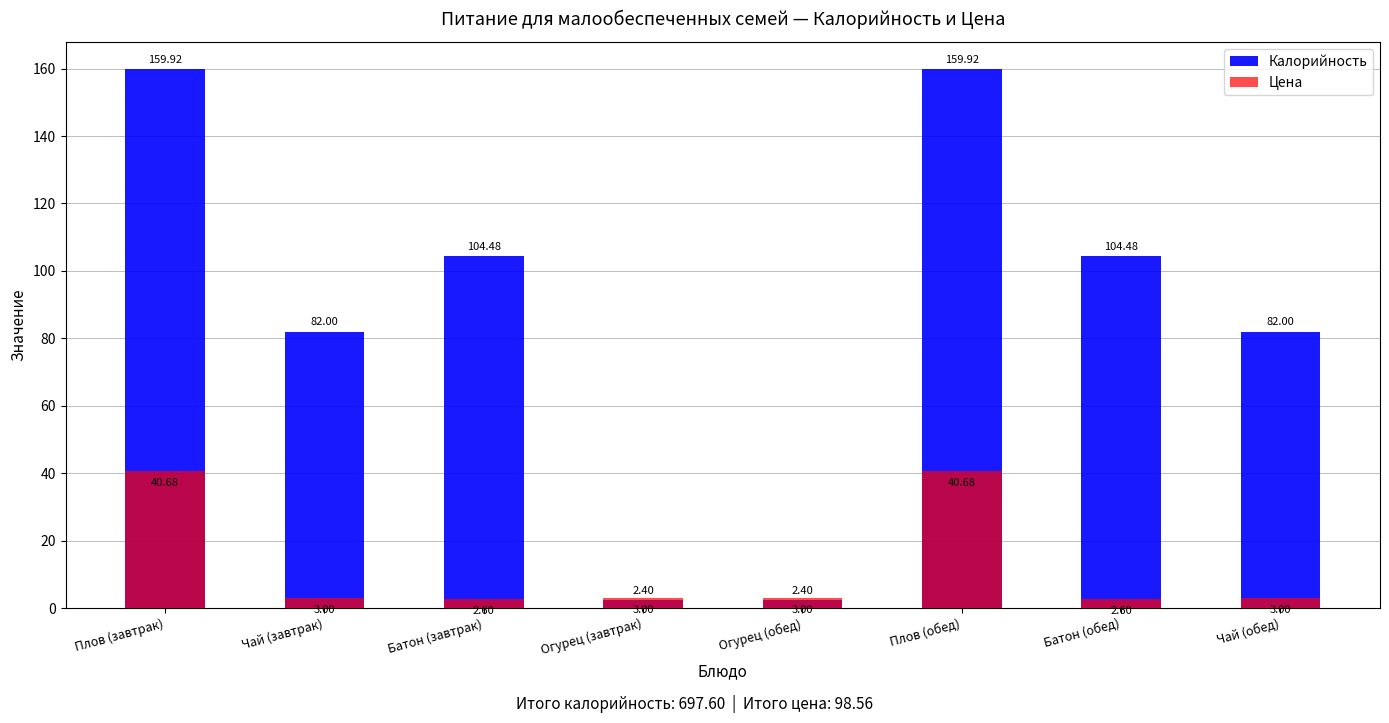

Which series has the largest total across all categories?

Калорийность